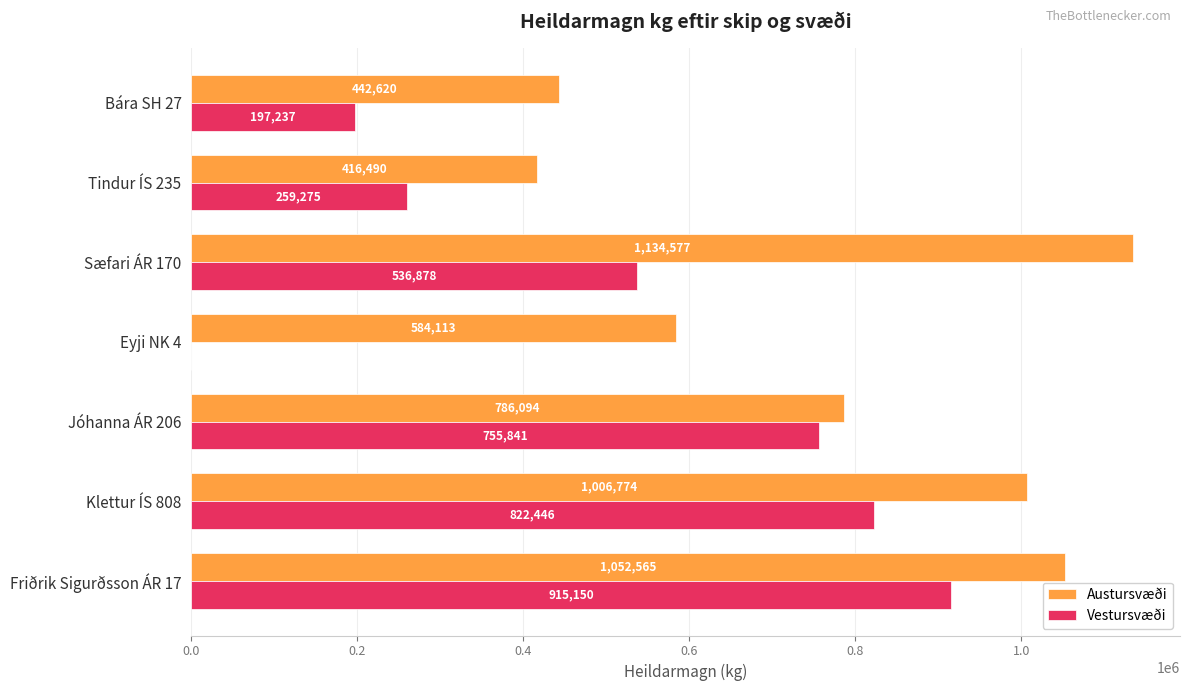

True or false: Austursvæði has a value of 584113 at Eyji NK 4.

True